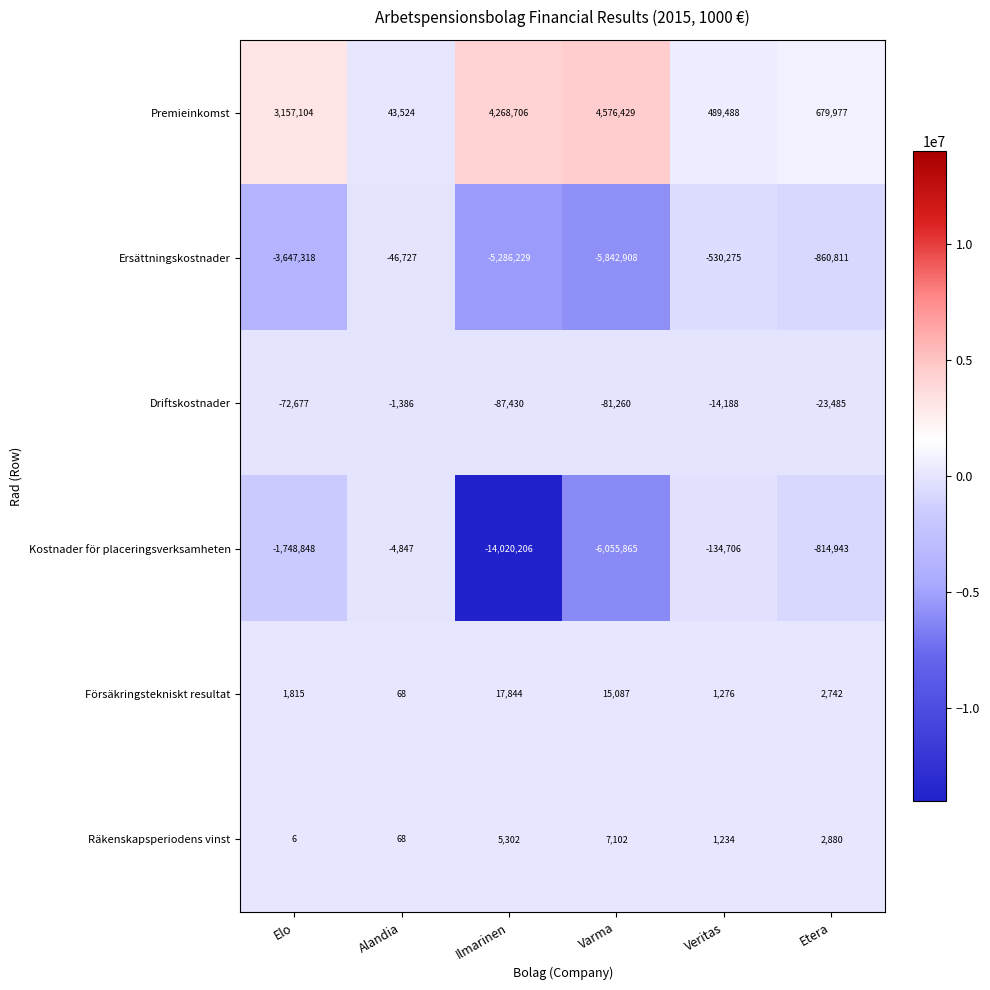

Count the number of data series in this chart.

6